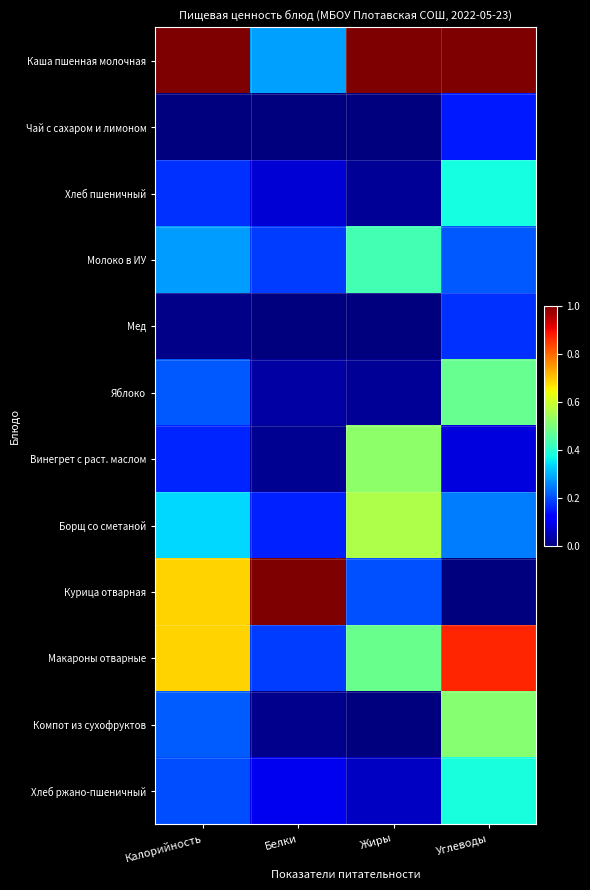

Reading left to right, what are all the values shown in this chart?

Каша пшенная молочная: Калорийность=1.0	Белки=0.3	Жиры=1.0	Углеводы=1.0
Чай с сахаром и лимоном: Калорийность=0.0	Белки=0.0	Жиры=0.0	Углеводы=0.2
Хлеб пшеничный: Калорийность=0.2	Белки=0.1	Жиры=0.0	Углеводы=0.4
Молоко в ИУ: Калорийность=0.3	Белки=0.2	Жиры=0.4	Углеводы=0.2
Мед: Калорийность=0.0	Белки=0.0	Жиры=0.0	Углеводы=0.2
Яблоко: Калорийность=0.2	Белки=0.0	Жиры=0.0	Углеводы=0.5
Винегрет с раст. маслом: Калорийность=0.2	Белки=0.0	Жиры=0.5	Углеводы=0.1
Борщ со сметаной: Калорийность=0.3	Белки=0.2	Жиры=0.6	Углеводы=0.2
Курица отварная: Калорийность=0.7	Белки=1.0	Жиры=0.2	Углеводы=0.0
Макароны отварные: Калорийность=0.7	Белки=0.2	Жиры=0.5	Углеводы=0.9
Компот из сухофруктов: Калорийность=0.2	Белки=0.0	Жиры=0.0	Углеводы=0.5
Хлеб ржано-пшеничный: Калорийность=0.2	Белки=0.1	Жиры=0.1	Углеводы=0.4